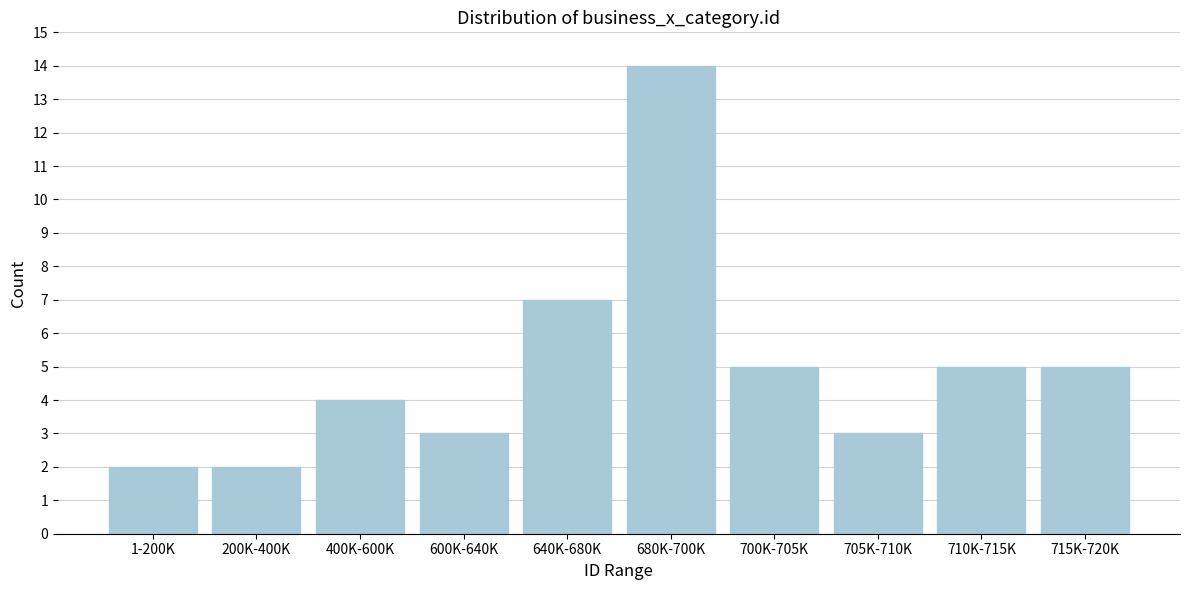

Reading left to right, what are all the values shown in this chart?

1-200K=2	200K-400K=2	400K-600K=4	600K-640K=3	640K-680K=7	680K-700K=14	700K-705K=5	705K-710K=3	710K-715K=5	715K-720K=5